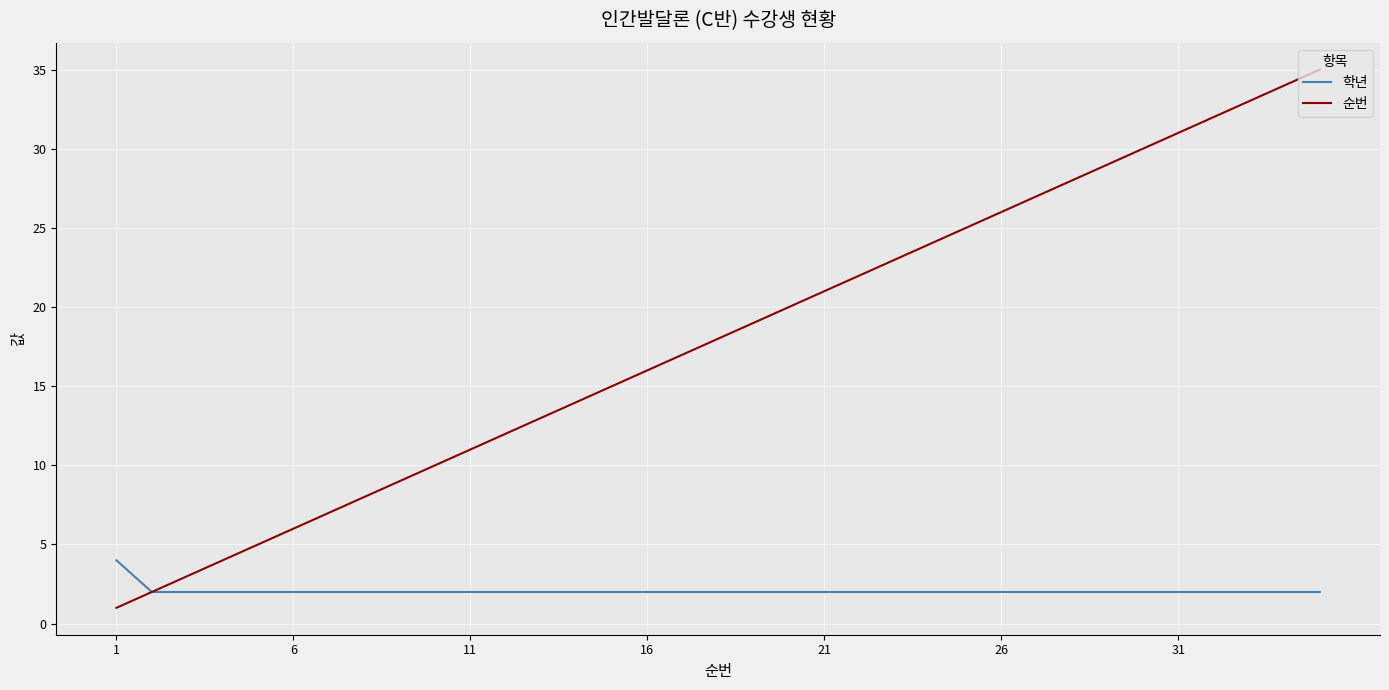

Which series has the largest total across all categories?

순번